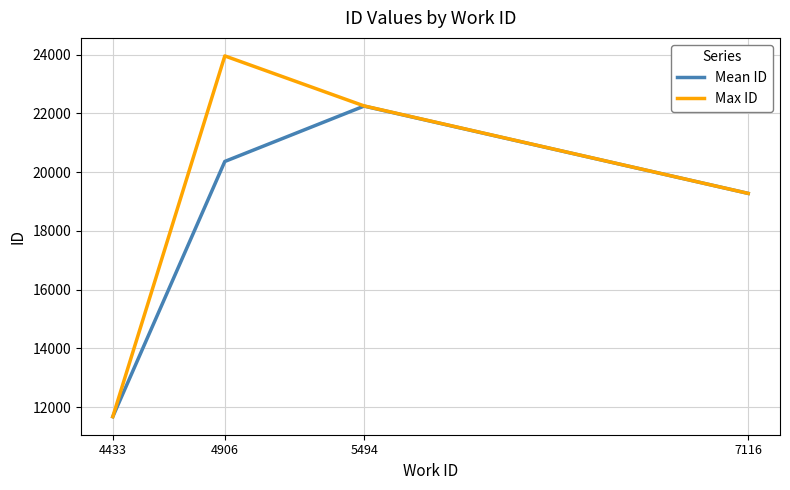

What is the difference between the maximum and minimum values in the Max ID series?

12278.0